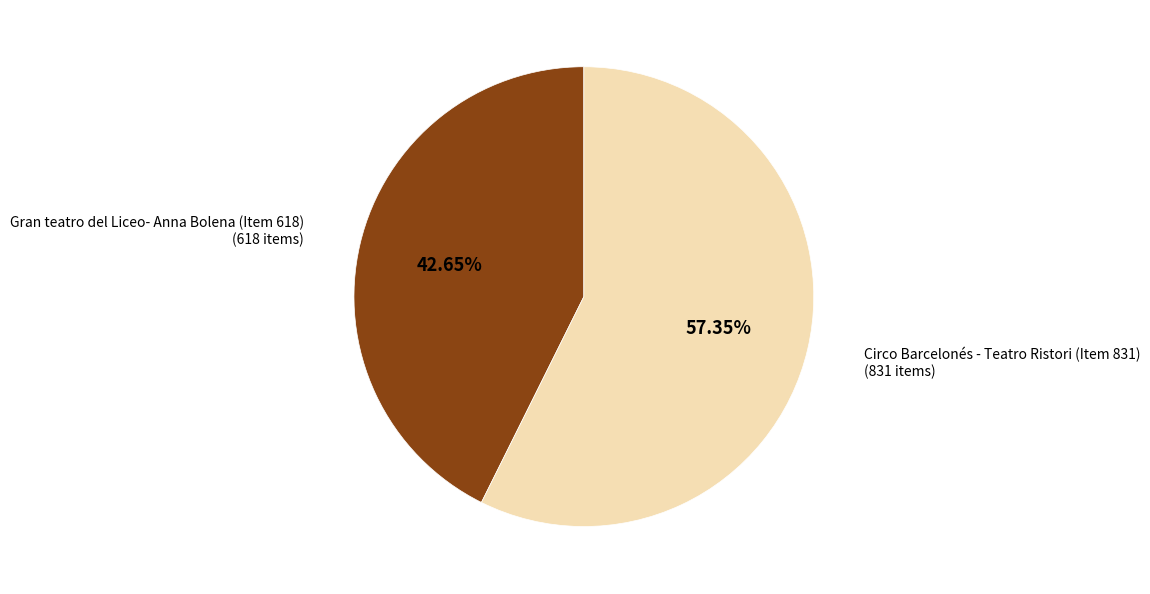

To the nearest percent, what is the difference between the Circo Barcelonés - Teatro Ristori (Item 831) and Gran teatro del Liceo- Anna Bolena (Item 618) slice percentages?

15%